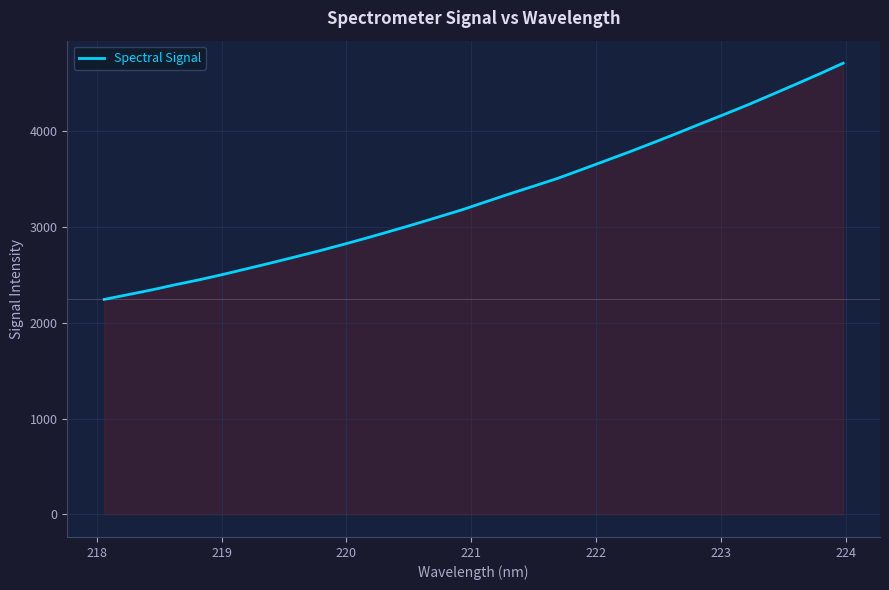

Count the number of values greater than 3259.

16